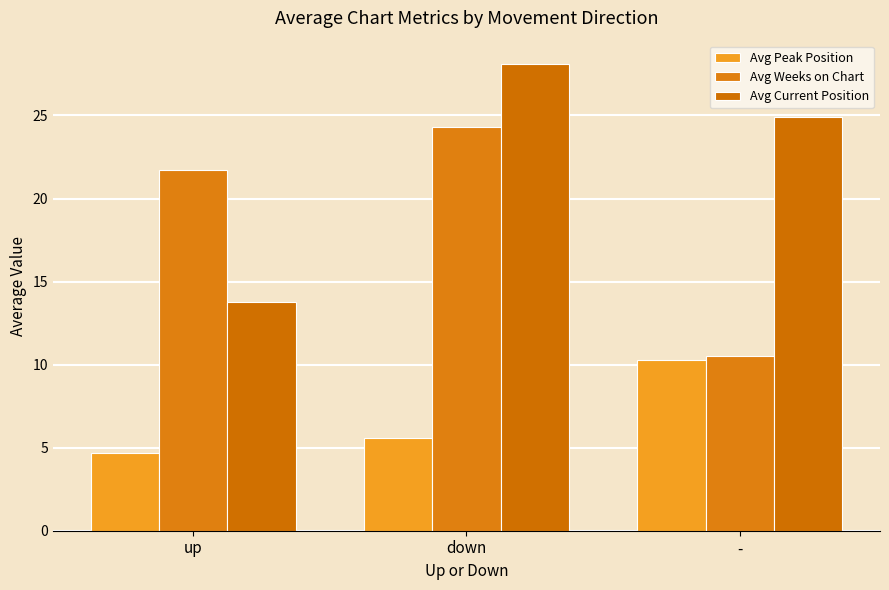

Which series has the widest spread of values?

Avg Current Position